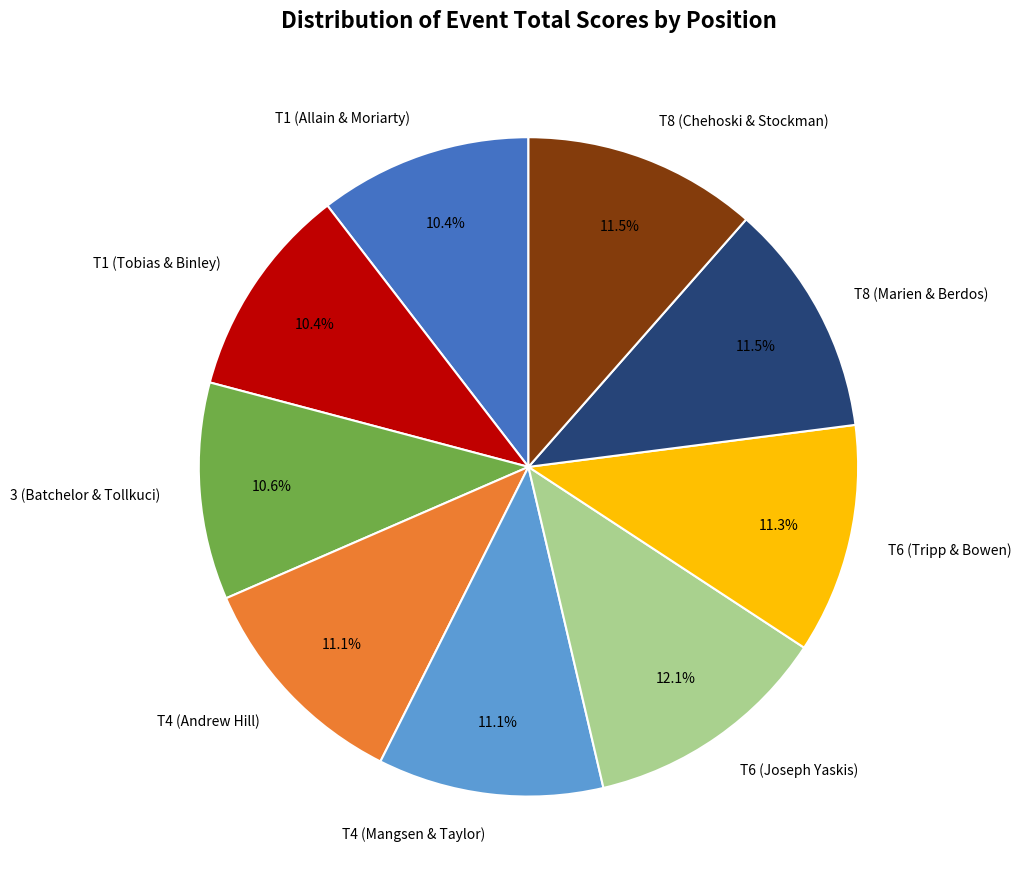

Count the number of slices in the pie.

9